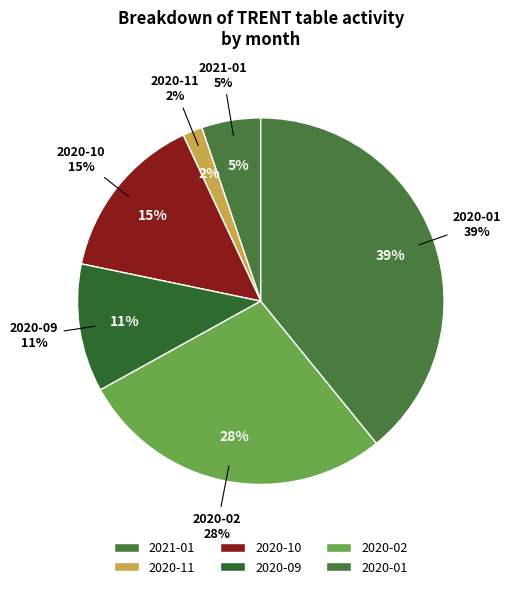

Is there any slice that represents more than half of the pie?

No